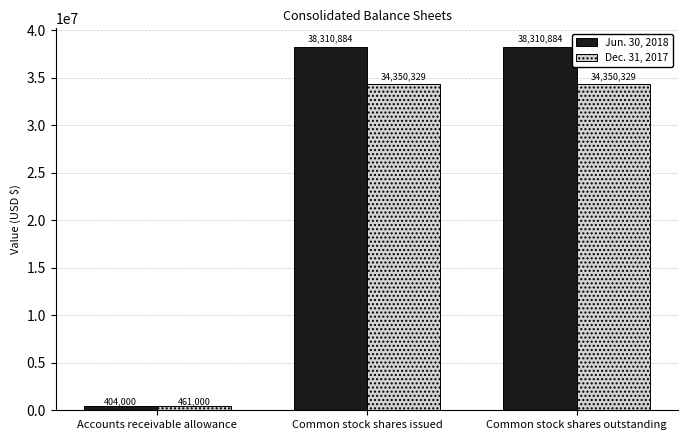

List the series in order of their overall mean, highest first.

Jun. 30, 2018, Dec. 31, 2017